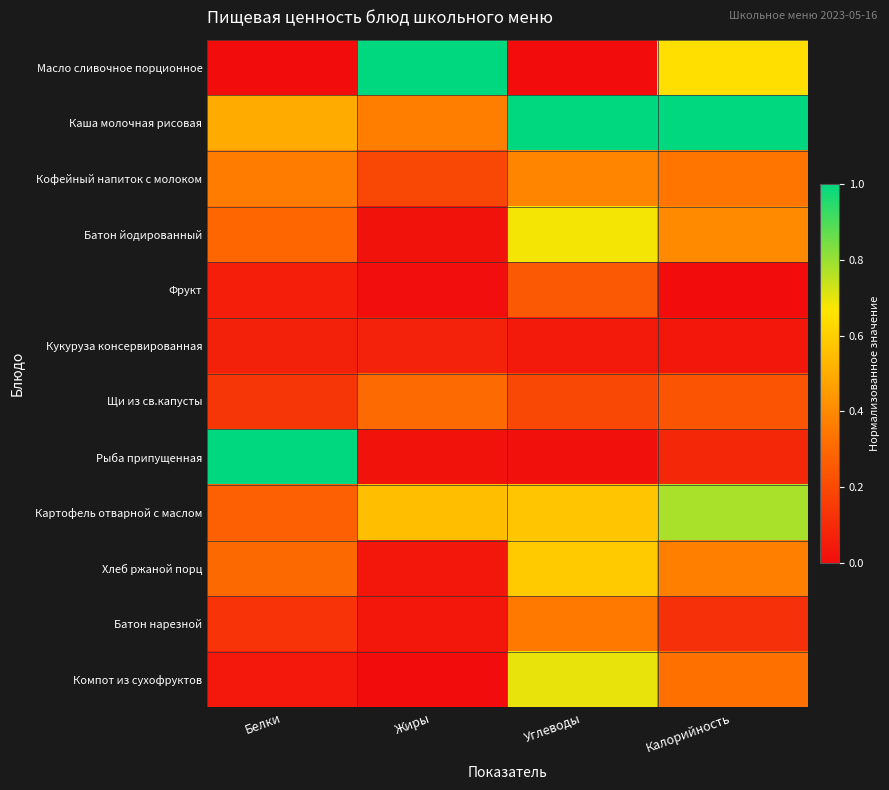

Rank the series by their maximum value, from highest to lowest.

Масло сливочное порционное, Каша молочная рисовая, Рыба припущенная, Картофель отварной с маслом, Компот из сухофруктов, Батон йодированный, Хлеб ржаной порц, Кофейный напиток с молоком, Батон нарезной, Щи из св.капусты, Фрукт, Кукуруза консервированная